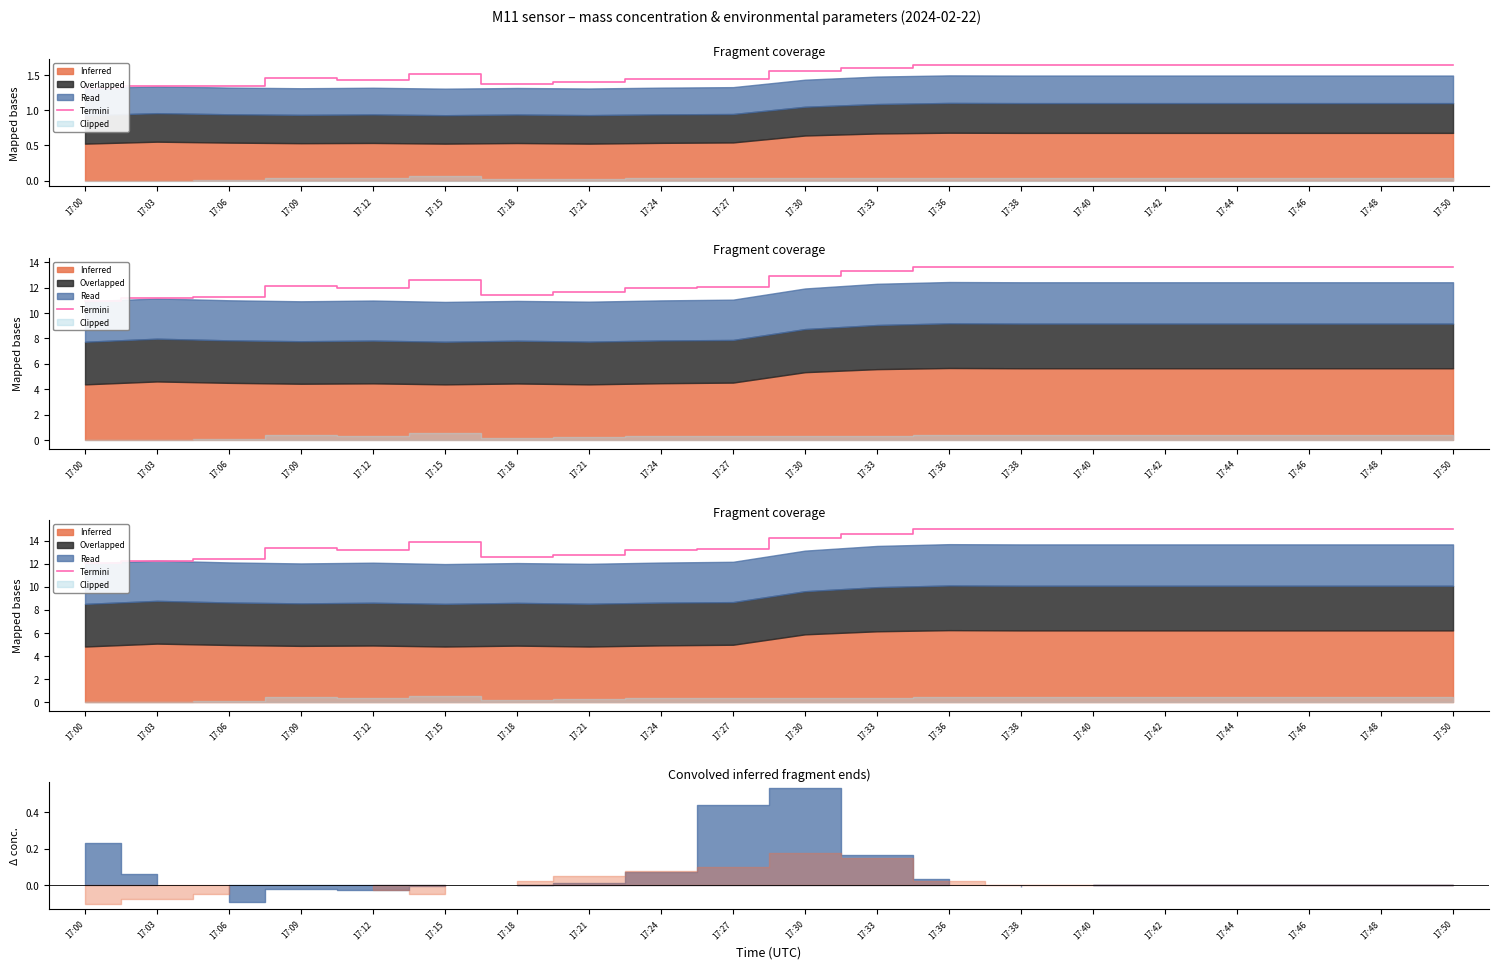

The value at 17:30 is 14.2. True or false?

True